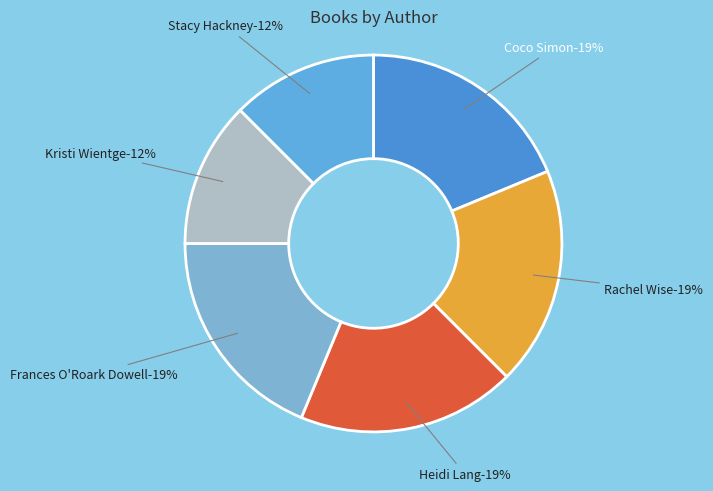

To the nearest percent, what is the average slice percentage?

17%